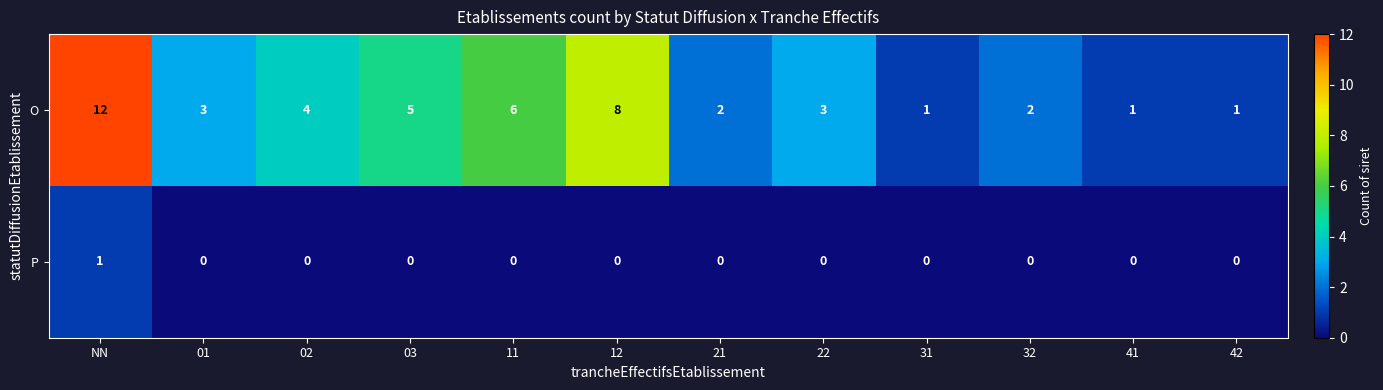

True or false: P has a value of 1 at 02.

False